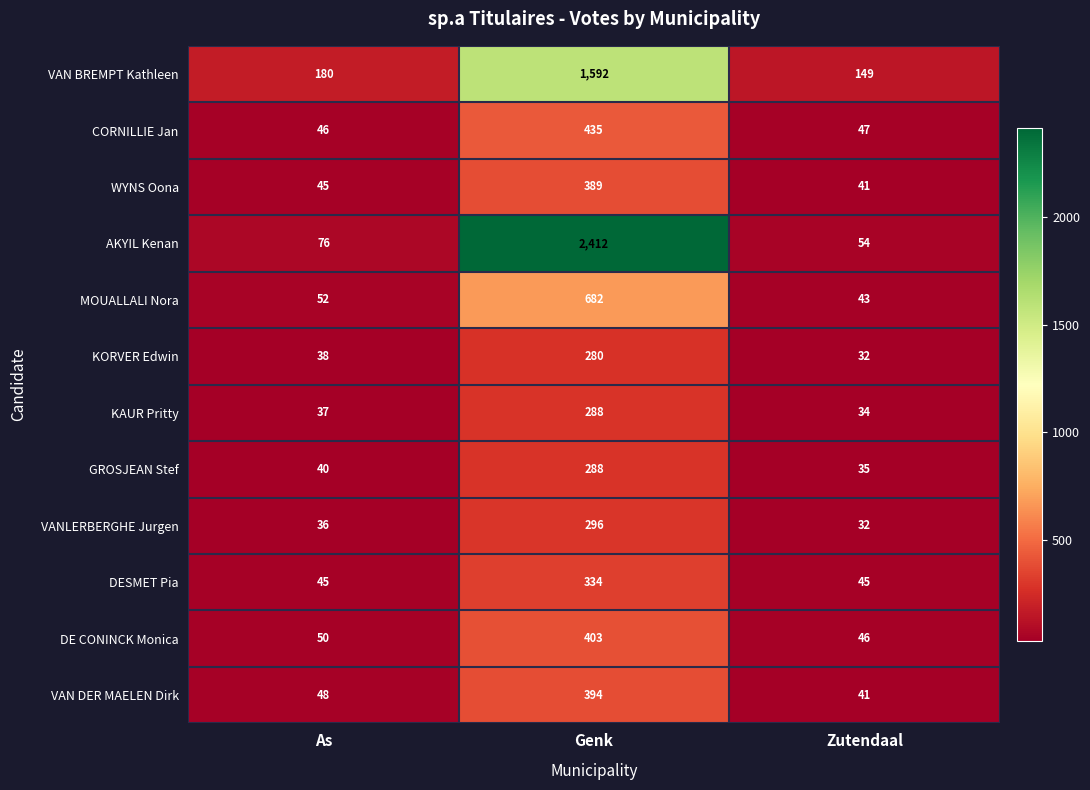

Read the GROSJEAN Stef value at Zutendaal, to the nearest 5.

35